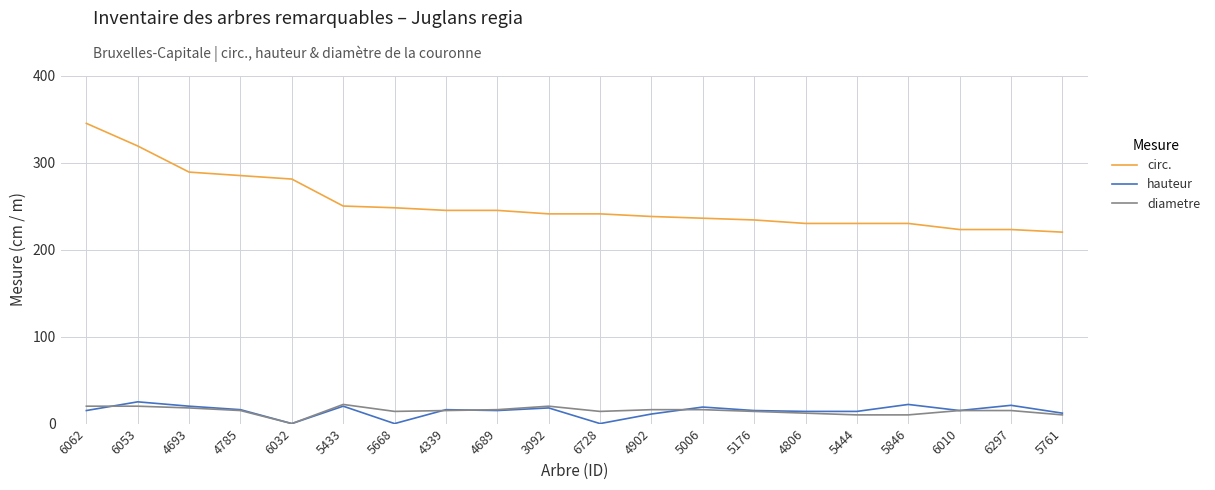

The diametre series shows 18 at 4693. True or false?

True